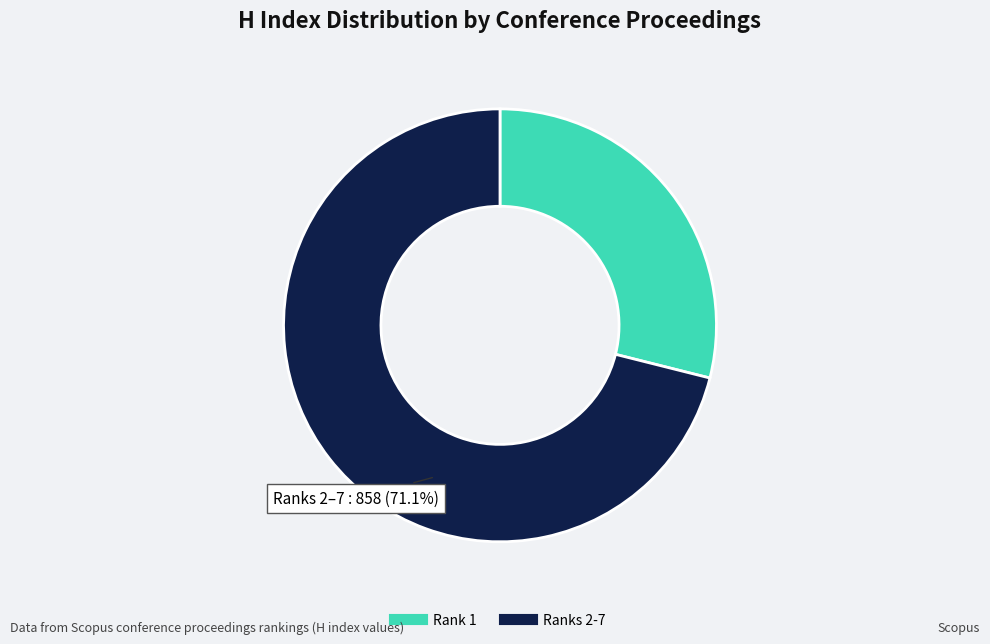

Is there any slice that represents more than half of the pie?

Yes